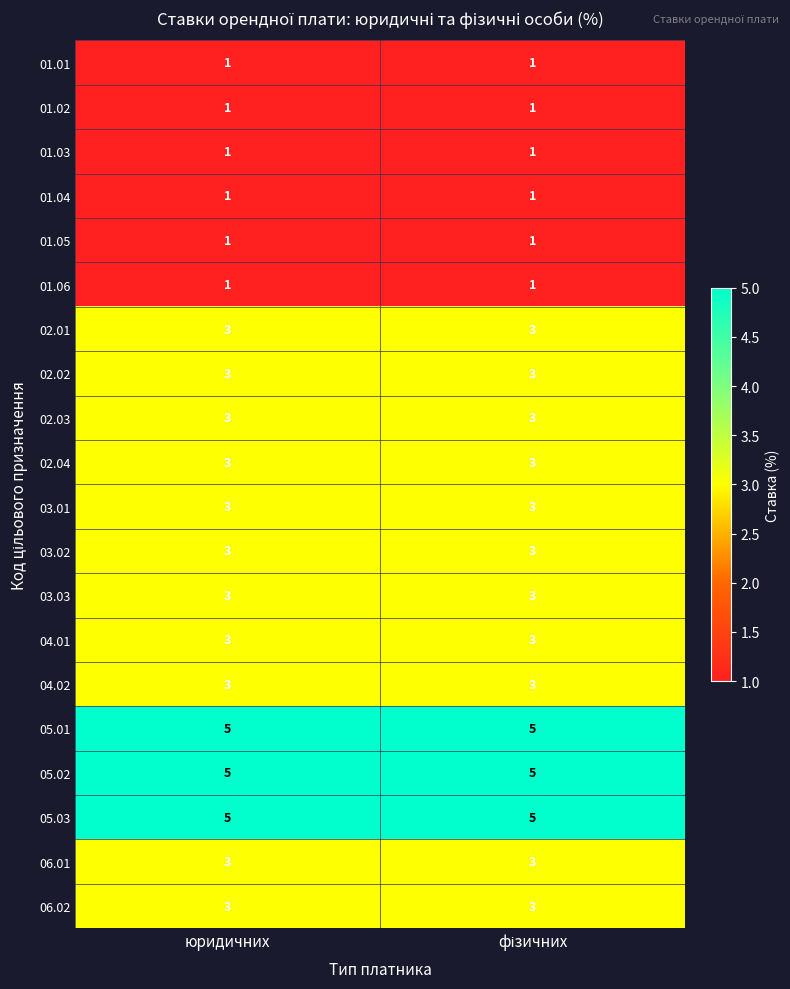

What is the minimum value for 03.01?

3